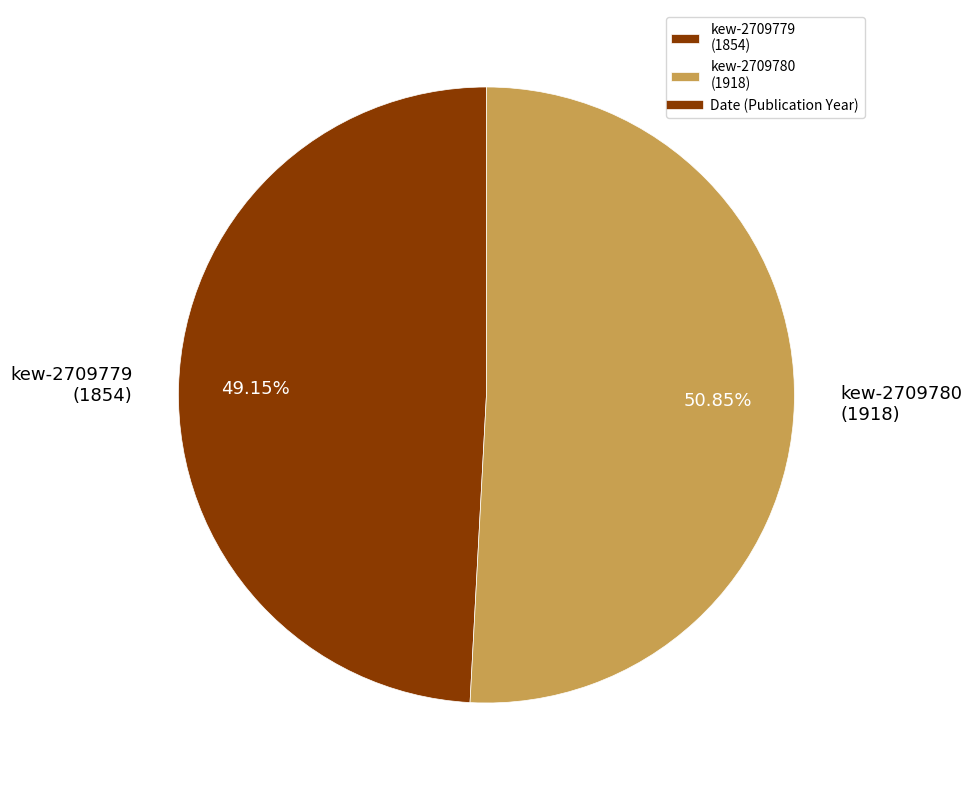

Which category has the smallest portion of the pie?

kew-2709779 (1854)